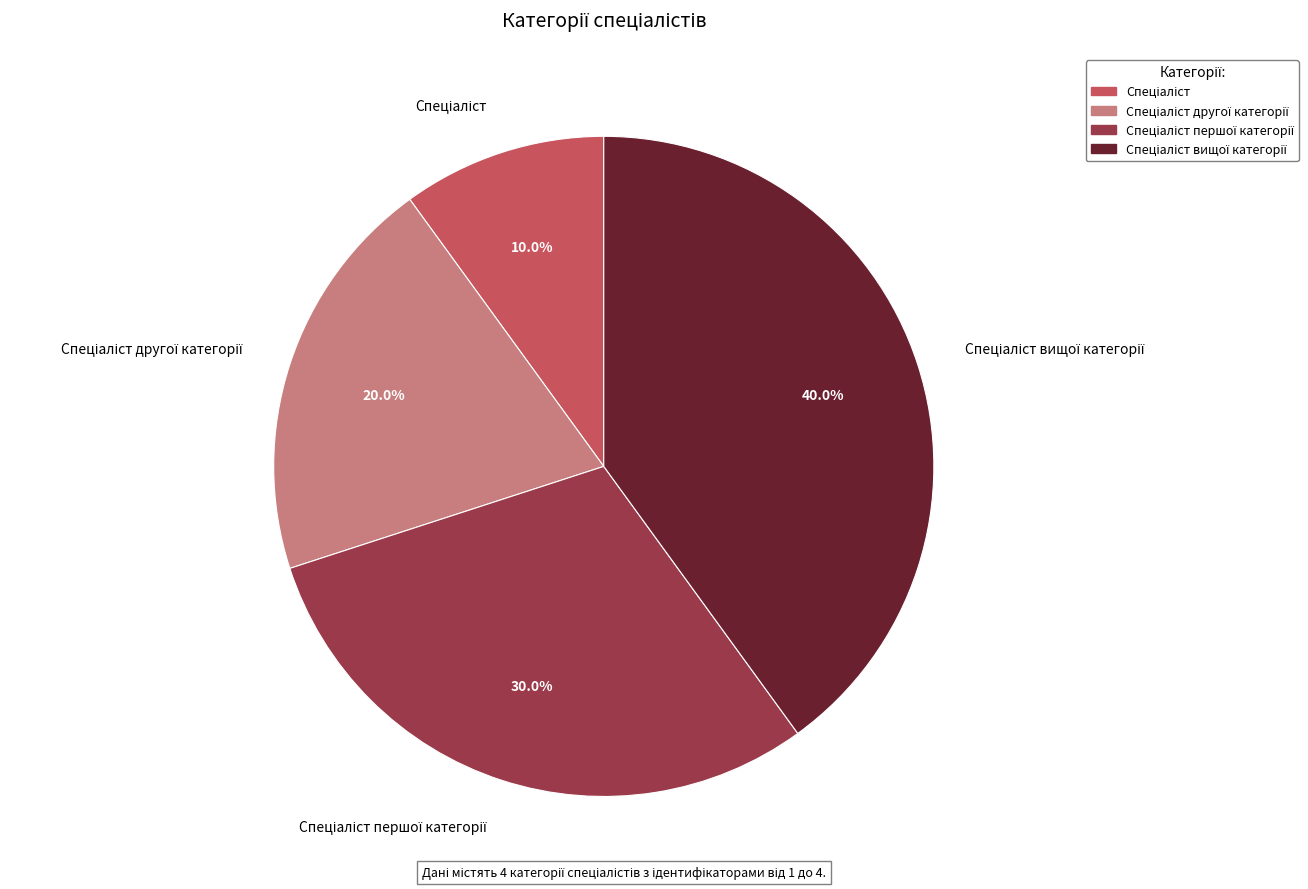

Is there any slice that represents more than half of the pie?

No